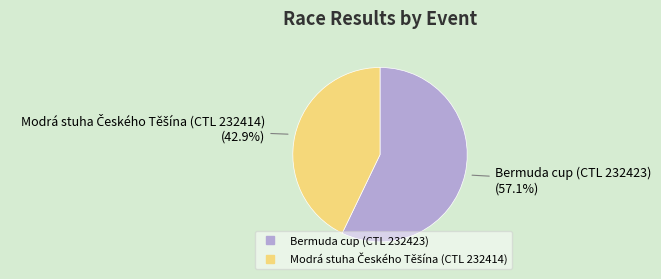

Which slice is the largest?

Bermuda cup (CTL 232423)